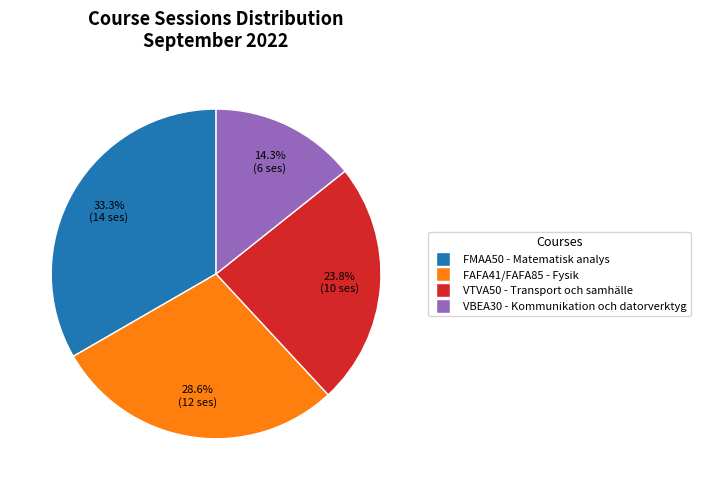

Does any single category account for the majority?

No